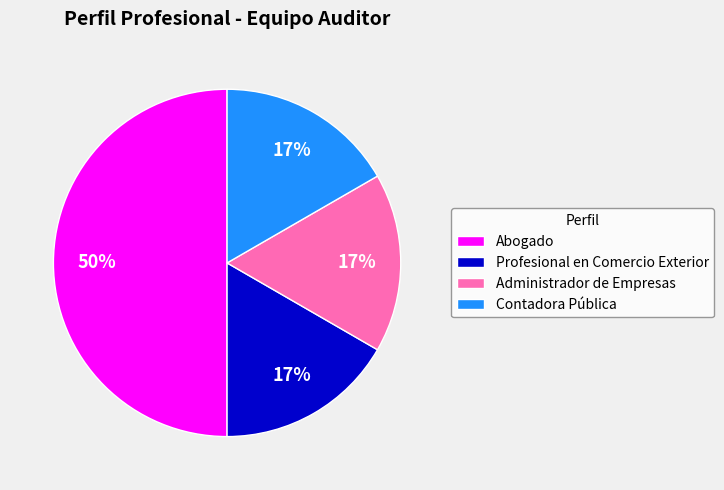

To the nearest percent, what is the average slice percentage?

25%